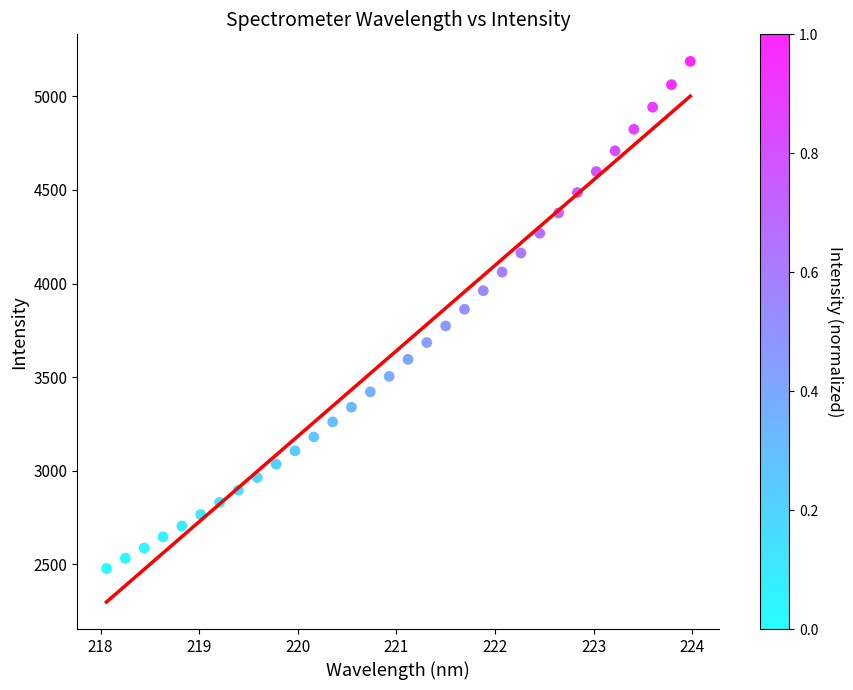

What is the range of Y values (max minus min)?

2708.2